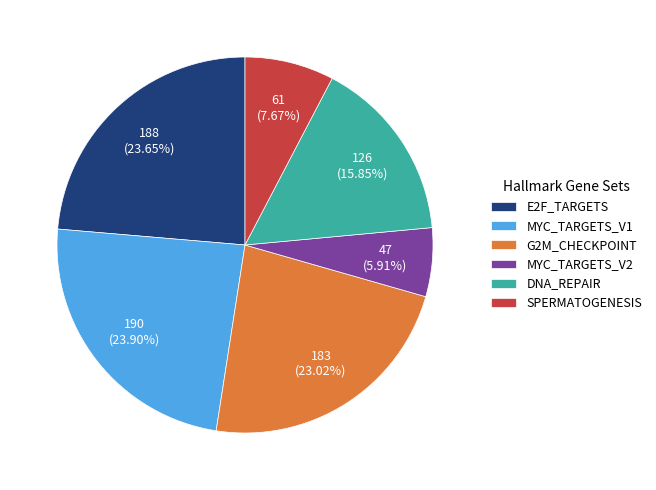

Do SPERMATOGENESIS and E2F_TARGETS together represent more than half of the pie?

No